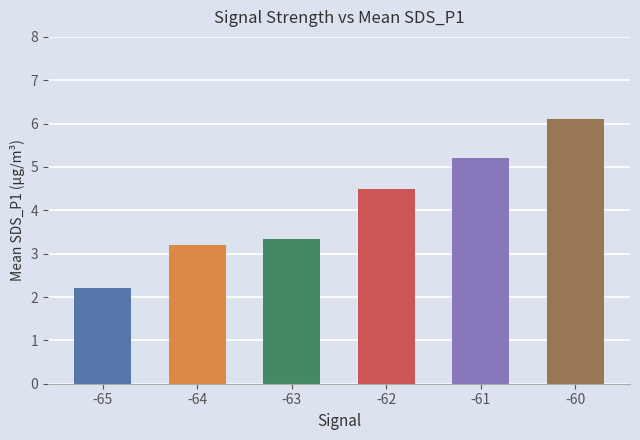

What is the greatest value displayed?

6.1